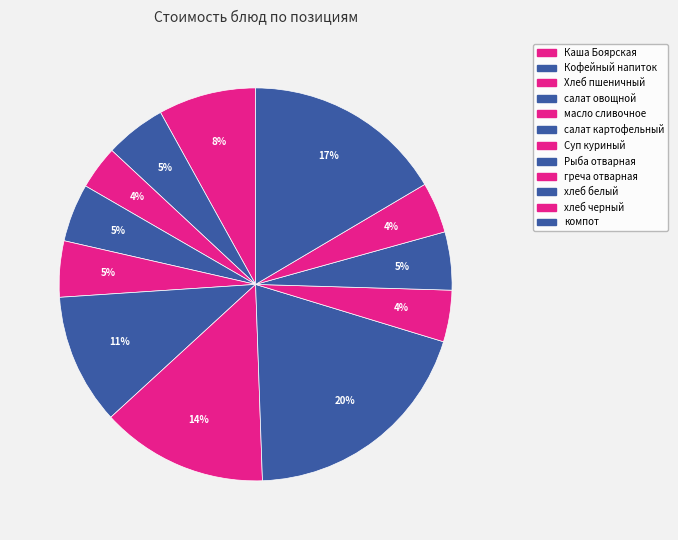

How many slices are in this pie chart?

12